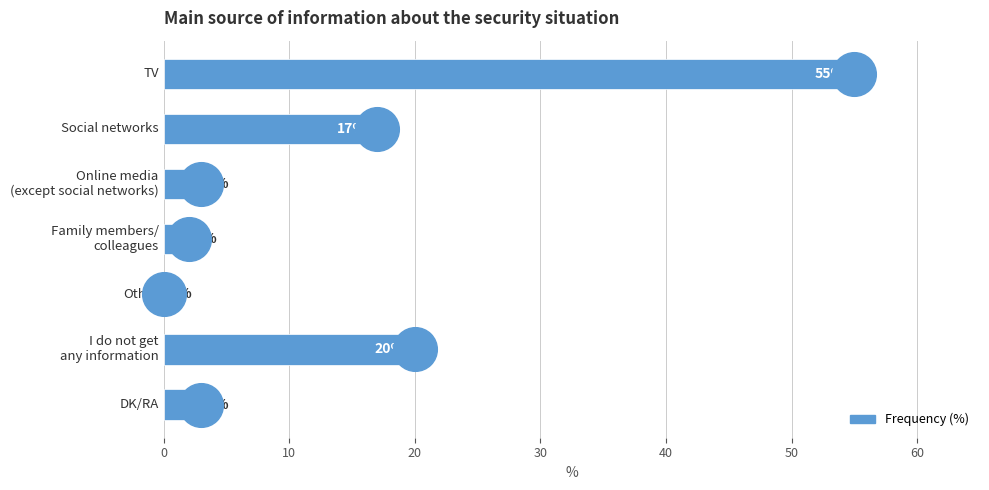

Approximately how many times larger is the value at Online media (except social networks) compared to TV?

0.1